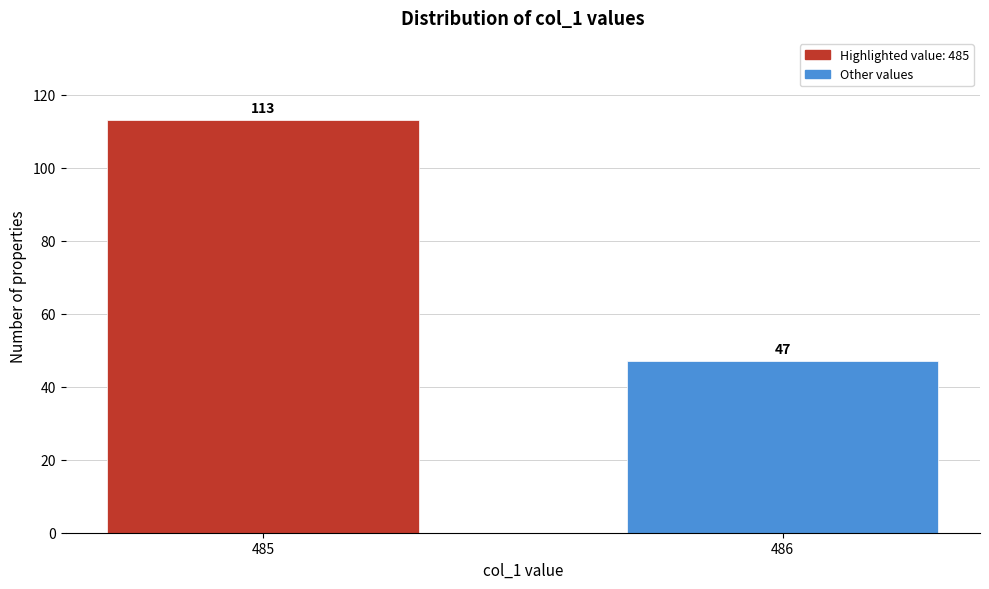

Reading left to right, list all the values displayed in this chart.

485=113	486=47